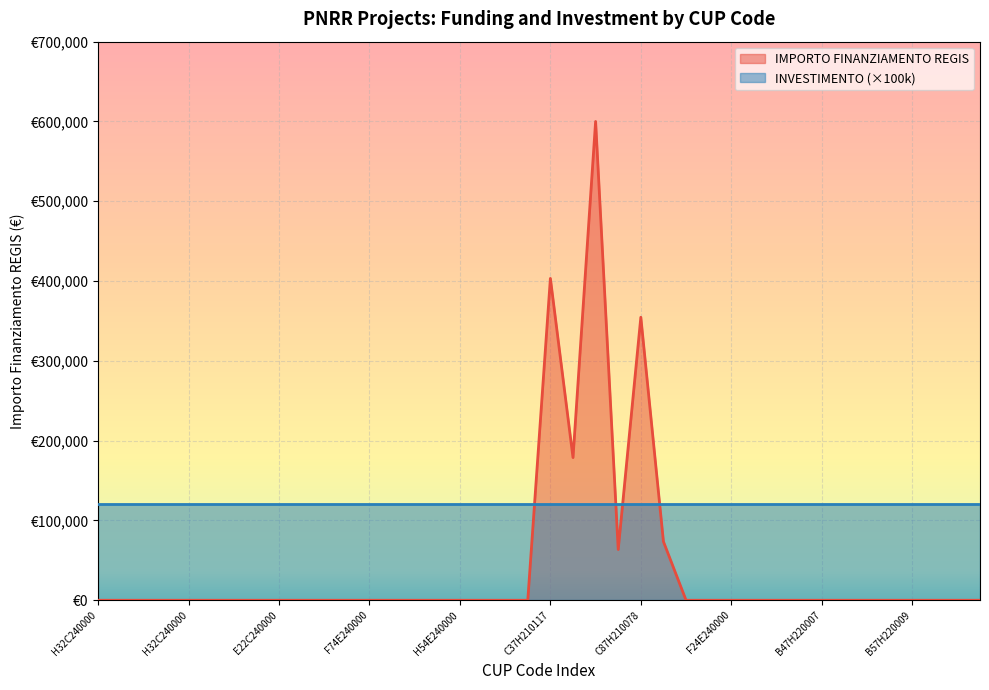

True or false: the data shows 0.0 at B47H220007.

True